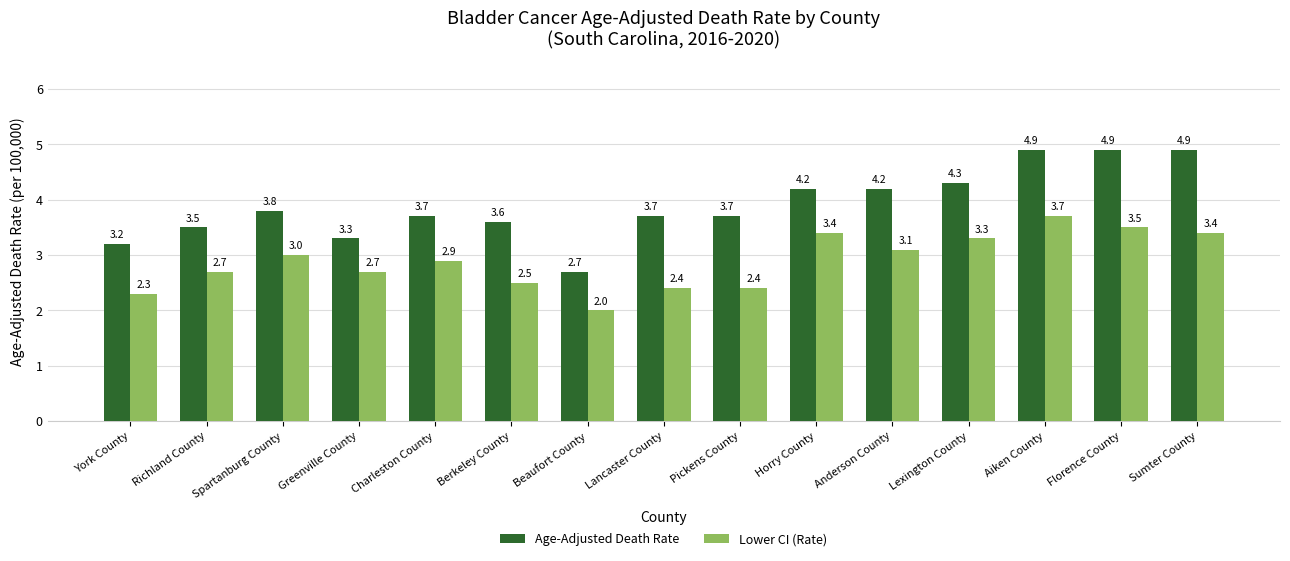

What position from the right is Spartanburg County?

13